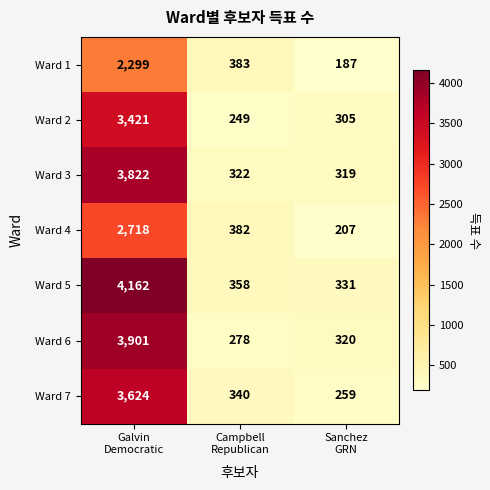

Rank the series by their maximum value, from lowest to highest.

Ward 1, Ward 4, Ward 2, Ward 7, Ward 3, Ward 6, Ward 5